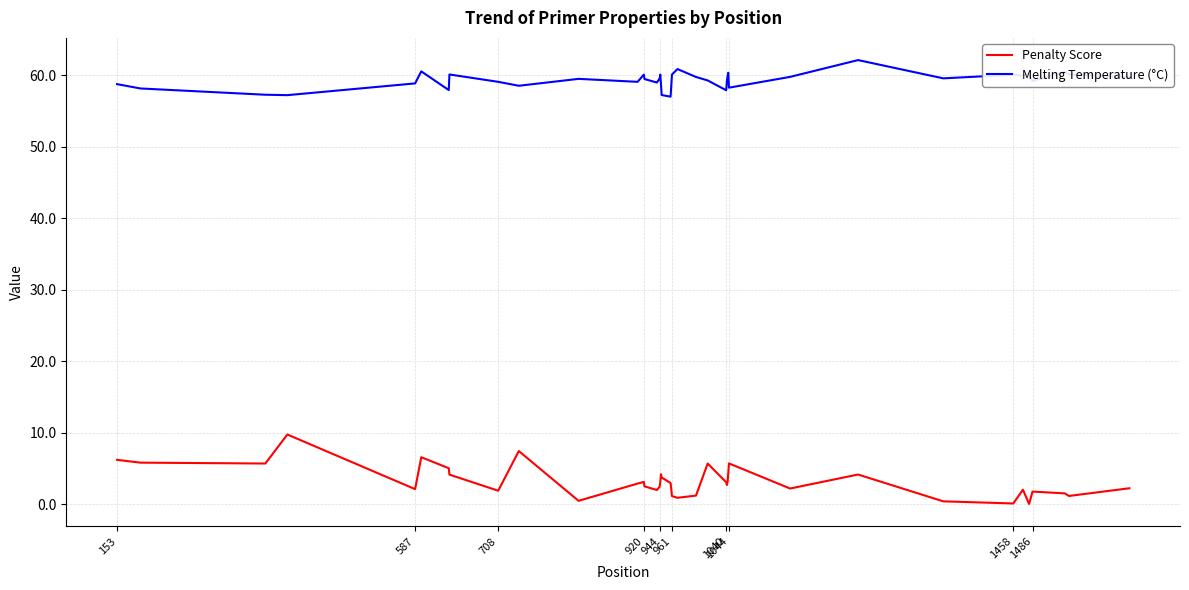

Rank the series by their maximum value, from lowest to highest.

Penalty Score, Melting Temperature (°C)